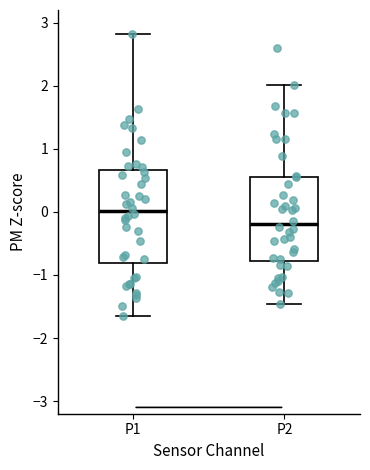

Reading left to right, transcribe this box plot: for each box, give where its median line is, the range the box spans, and where its two whiskers end, as read against the y-axis. The values are not printed on the chart, so give them approximately, as read against the axis.

P1: median 0.0, box -0.8 to 0.7, whiskers -1.6 to 2.8
P2: median -0.2, box -0.8 to 0.6, whiskers -1.5 to 2.0